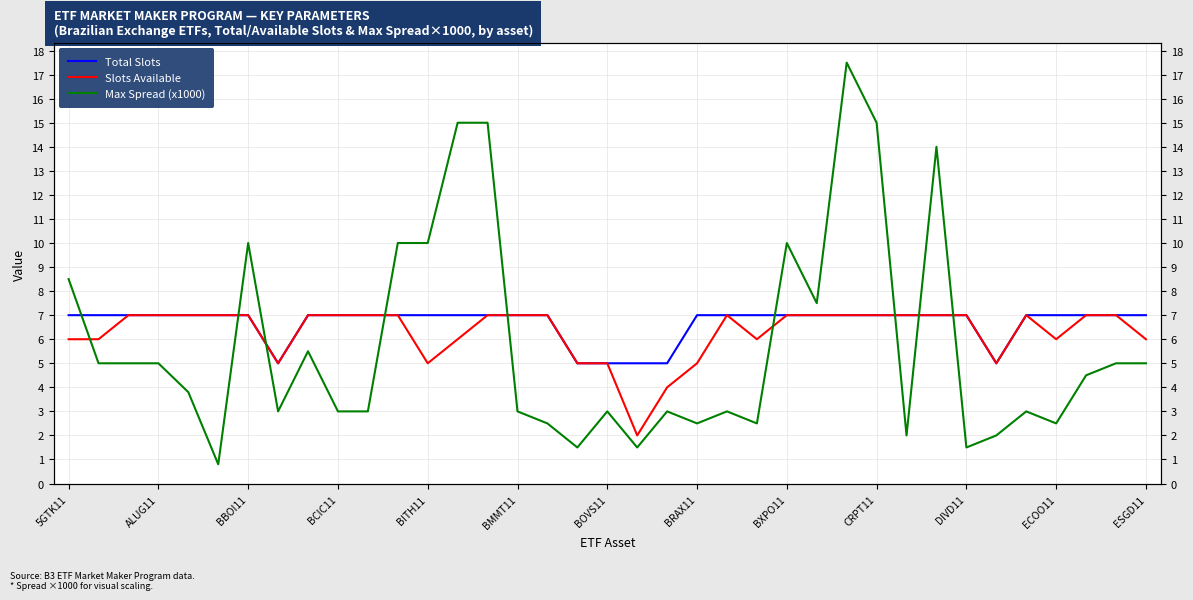

True or false: Max Spread (x1000) has more than 0 points higher than both neighbors.

True